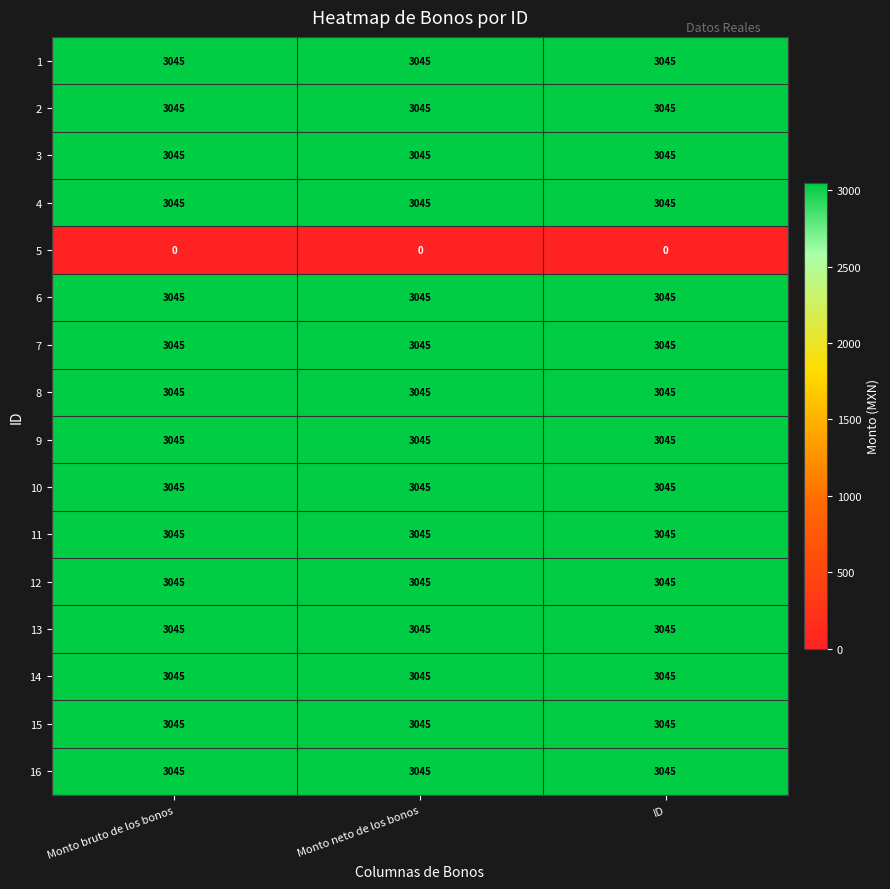

What is the difference between the highest and lowest values at ID?

3045